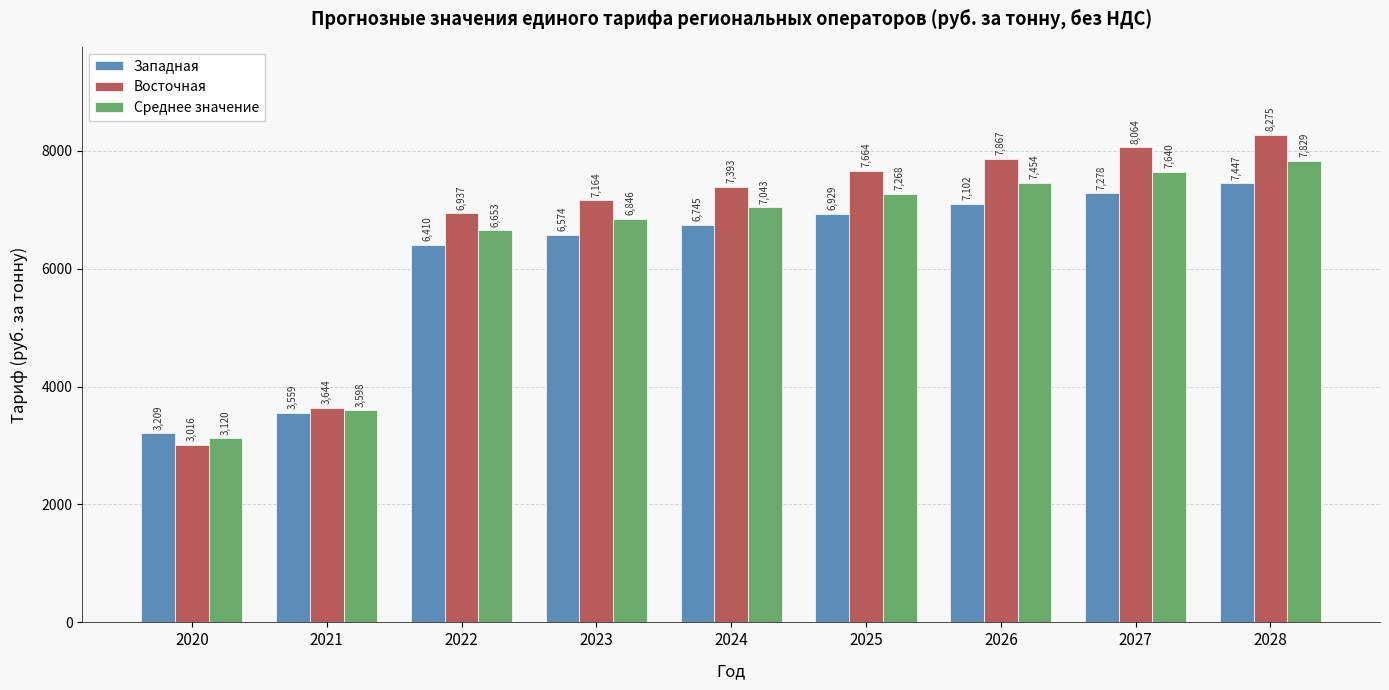

The value of Восточная at 2028 is 8275. True or false?

True